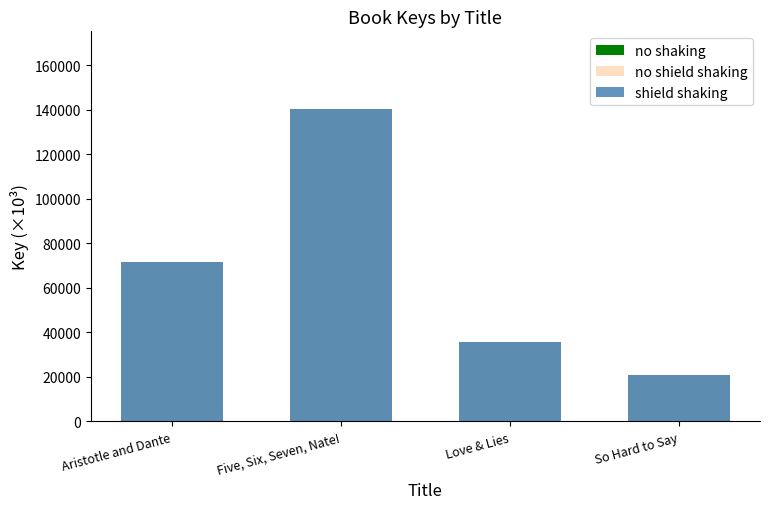

How many groups of bars are there?

4